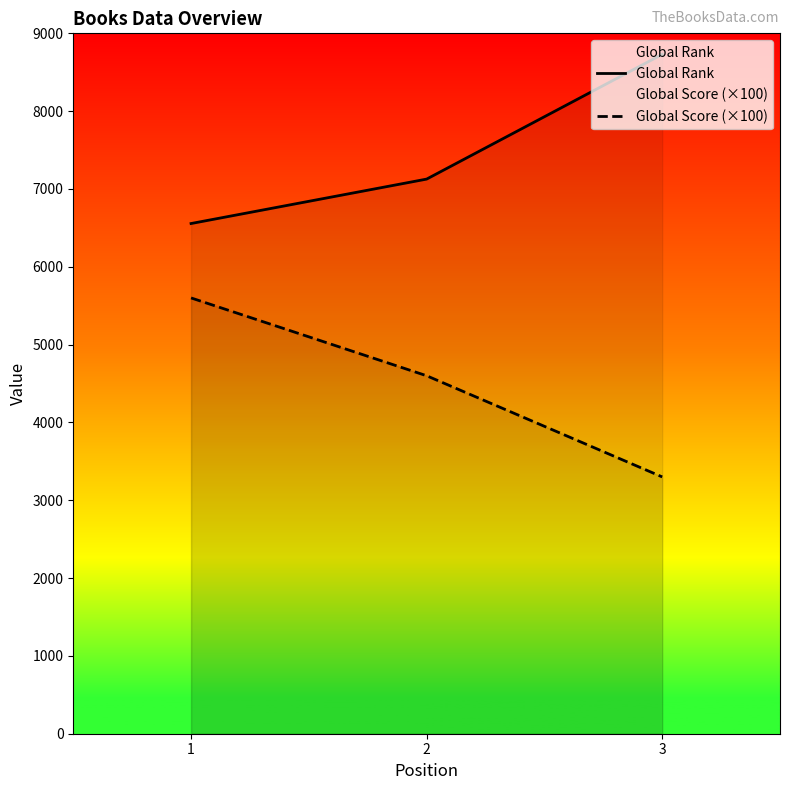

At which label does Global Score (×100) first exceed 4600?

1